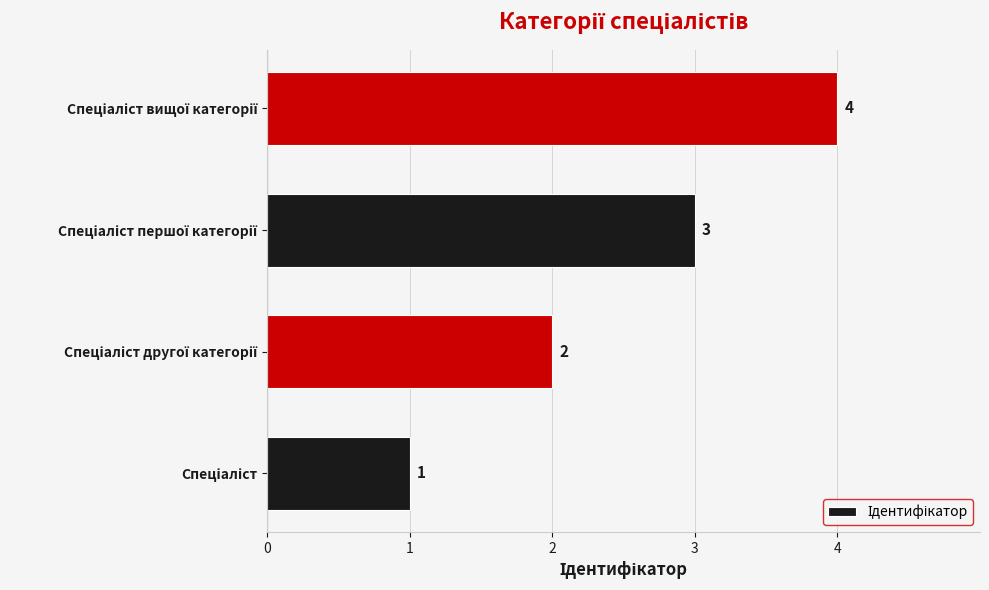

Count the values in the range 2 to 4.

3